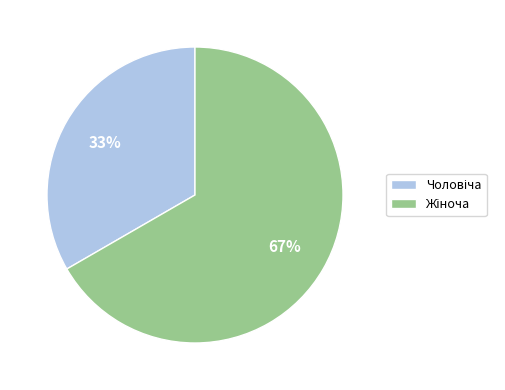

Is there a majority slice in this chart?

Yes